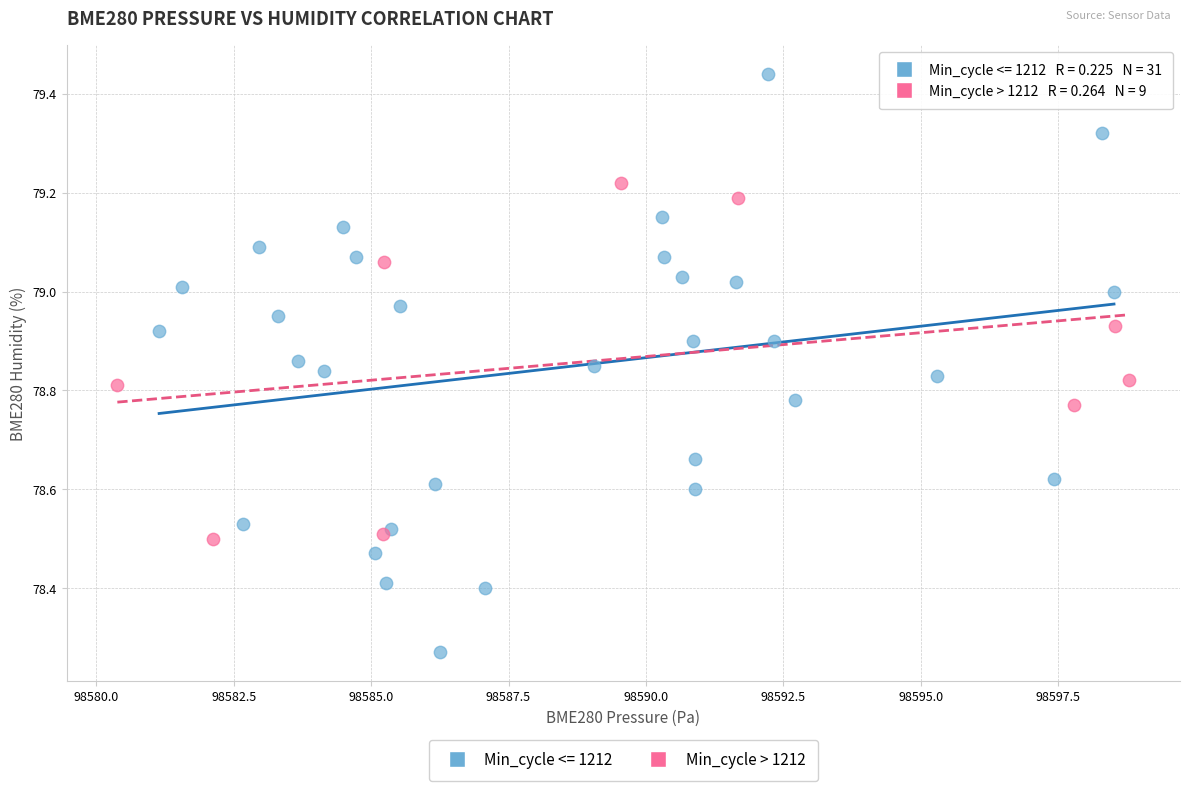

Which series contains the lowest Y value?

Min_cycle <= 1212